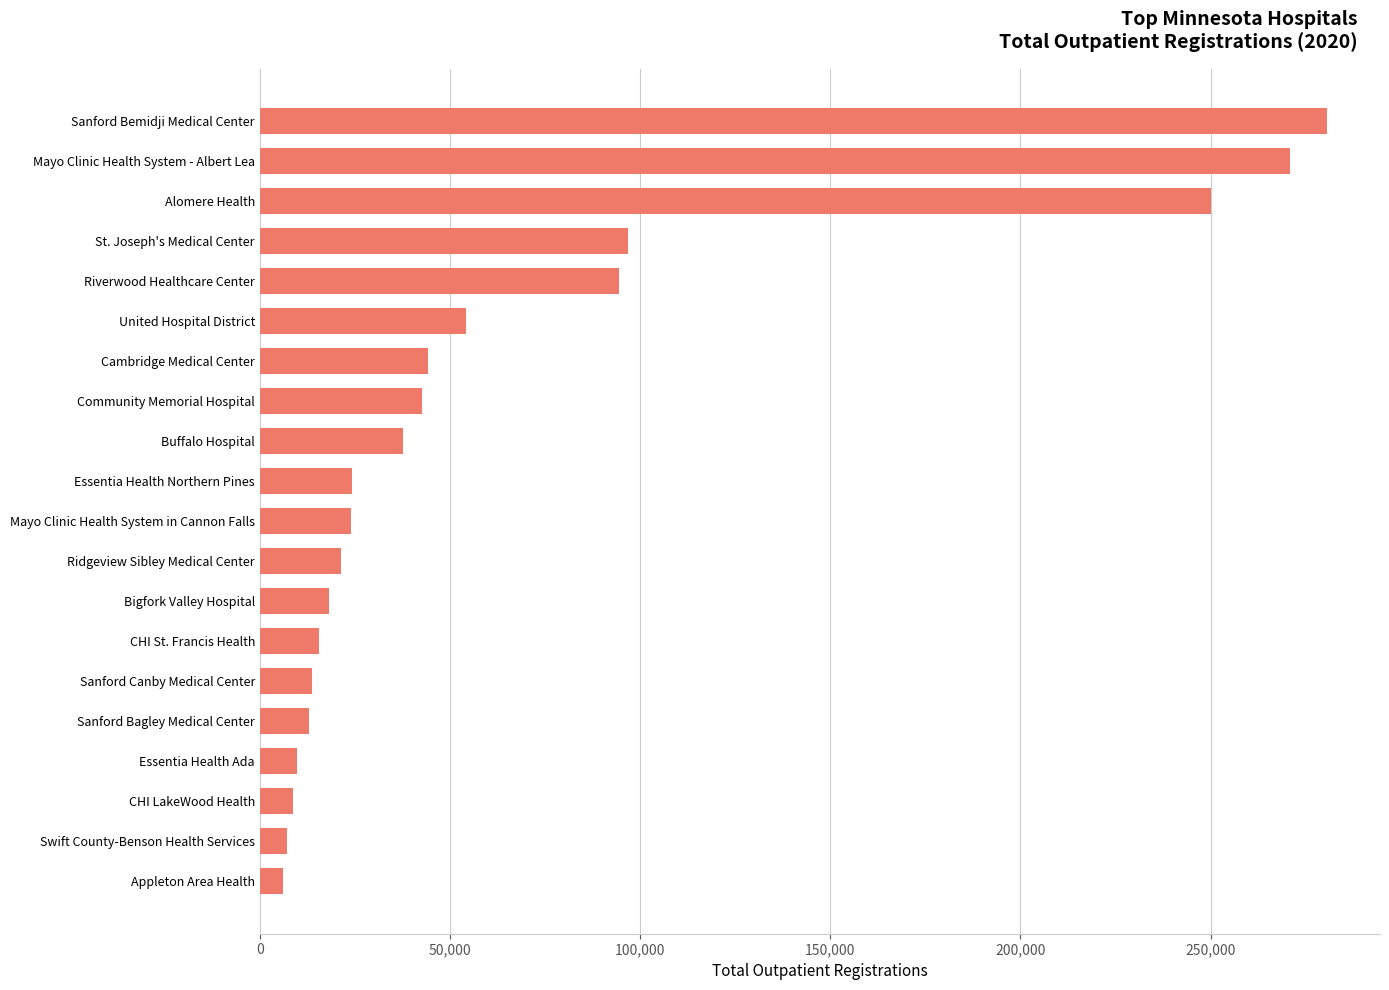

What is the change in value from Ridgeview Sibley Medical Center to Sanford Bemidji Medical Center?

+259058